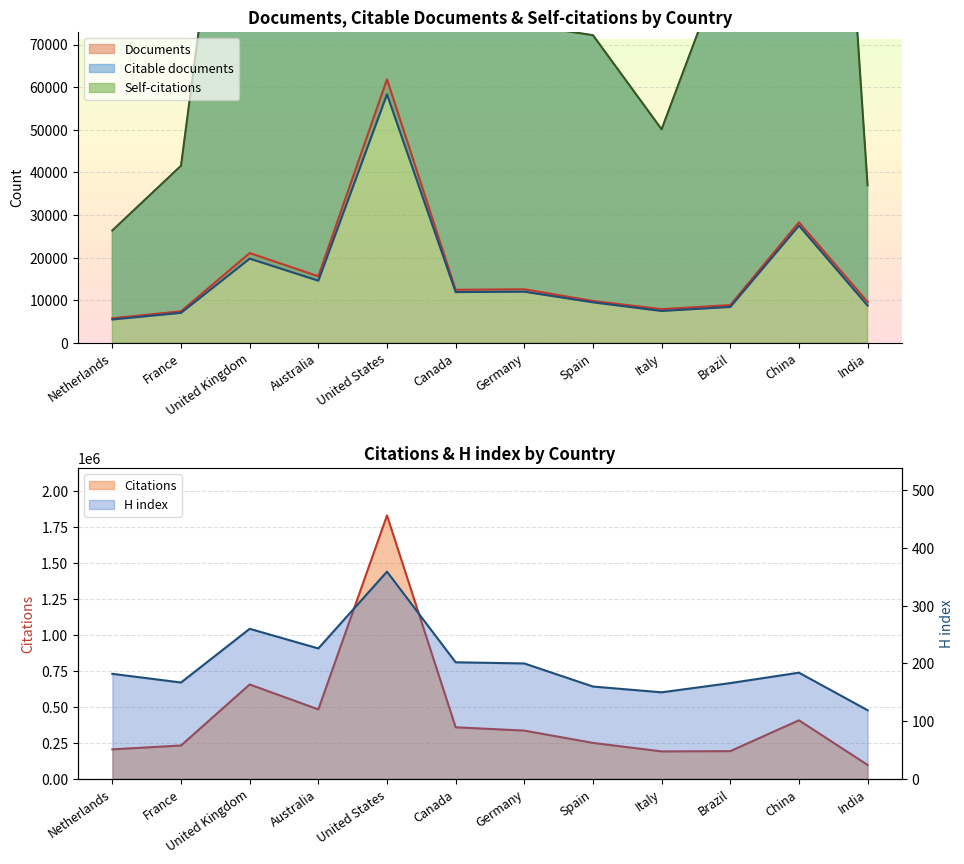

Which series has the widest spread of values?

Citations